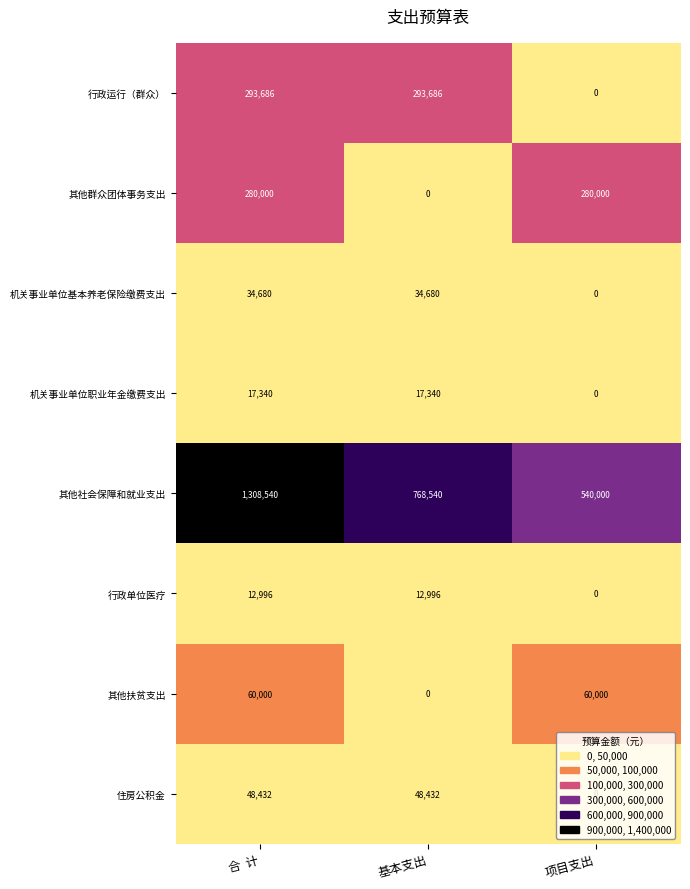

Rank the series by their maximum value, from lowest to highest.

行政单位医疗, 机关事业单位职业年金缴费支出, 机关事业单位基本养老保险缴费支出, 住房公积金, 其他扶贫支出, 其他群众团体事务支出, 行政运行（群众）, 其他社会保障和就业支出